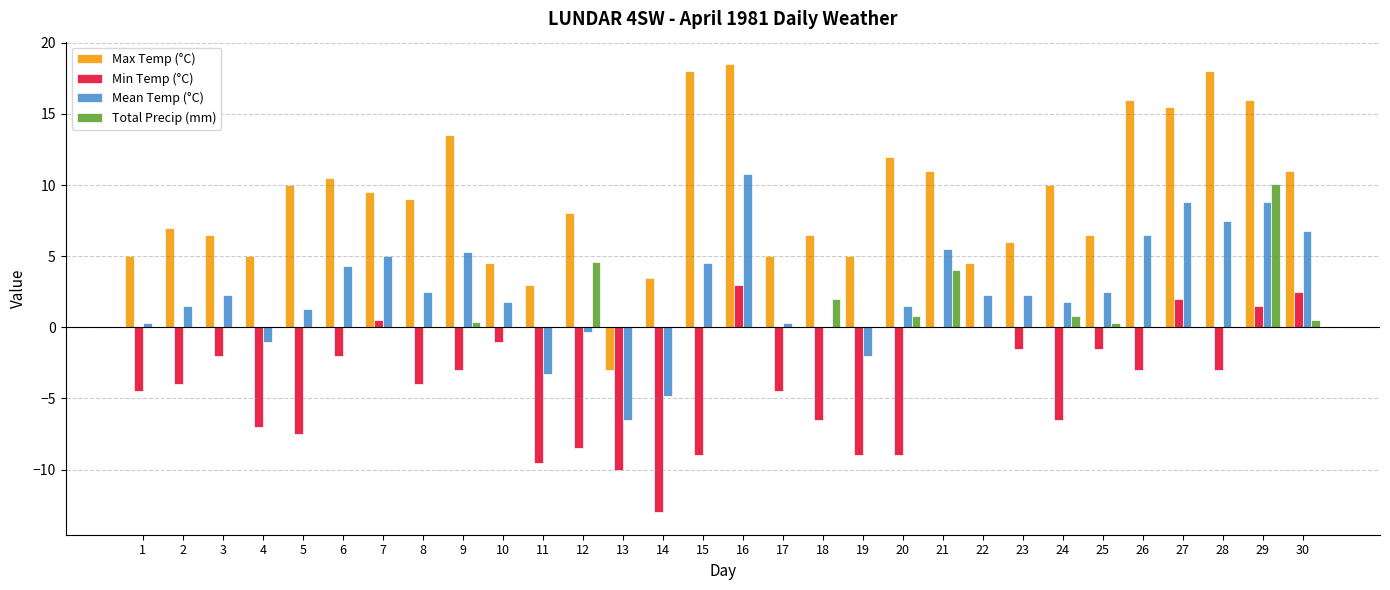

What is the sum of all Total Precip (mm) values?

23.5